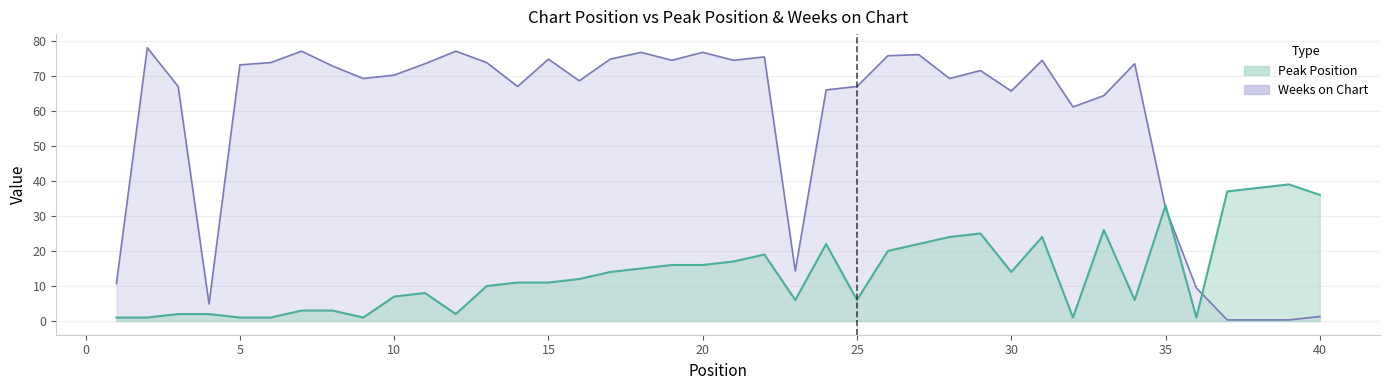

What is the value of the Weeks on Chart point at the 1st from the left?

10.7